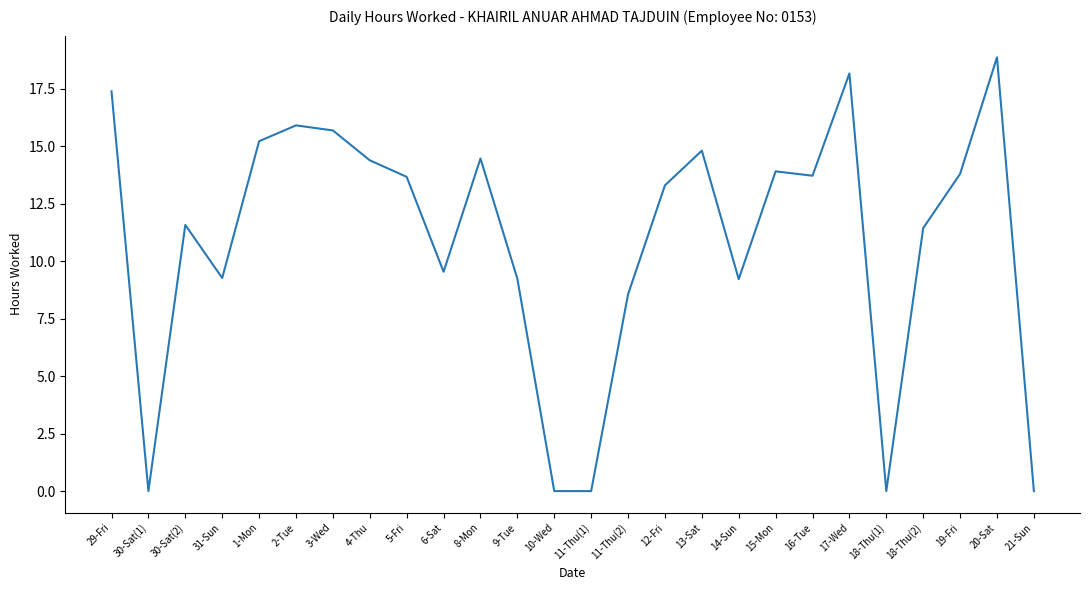

Is it true that the value at 14-Sun is 9.2?

True